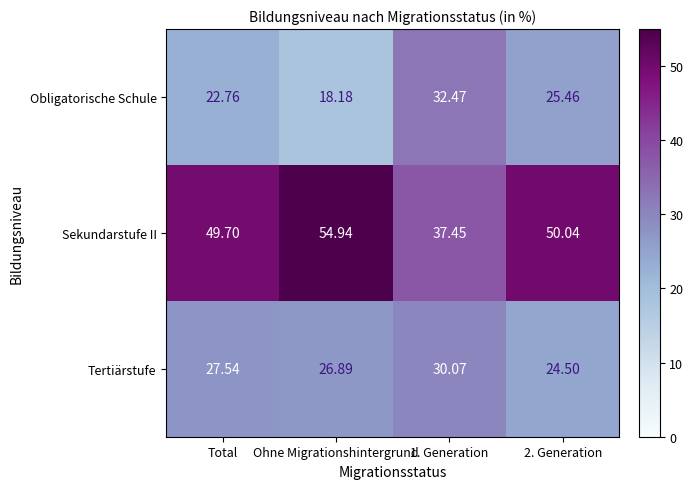

At which label is Tertiärstufe closest to 27?

Ohne Migrationshintergrund